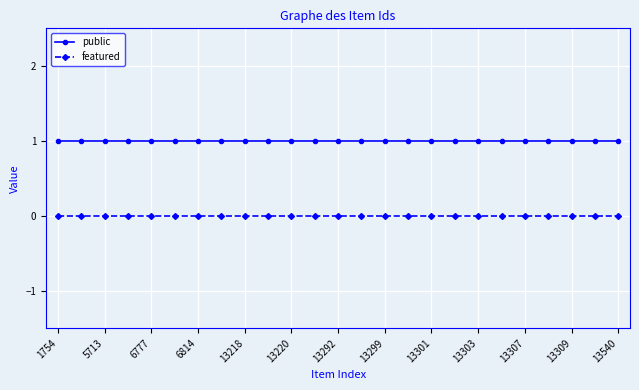

What is the value of the public point at the 21st from the left?

1